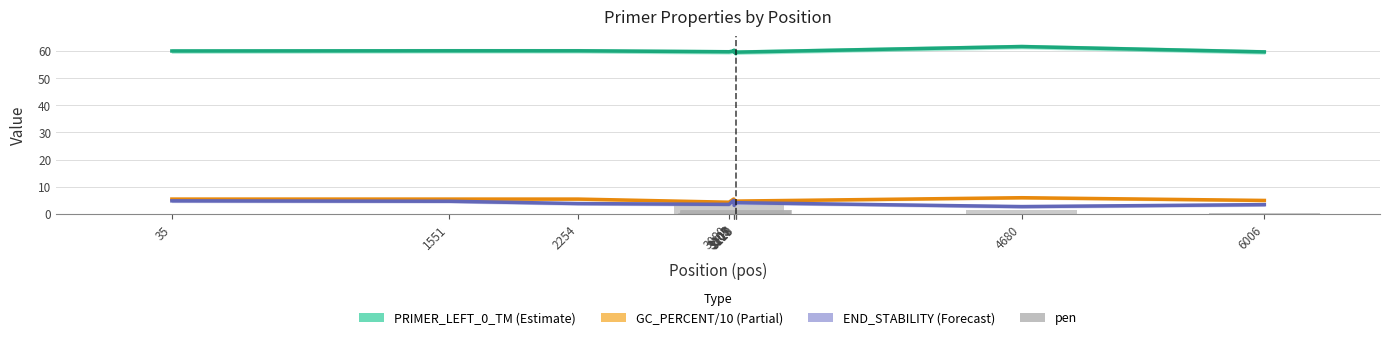

Which label corresponds to the smallest value in the chart?

3105